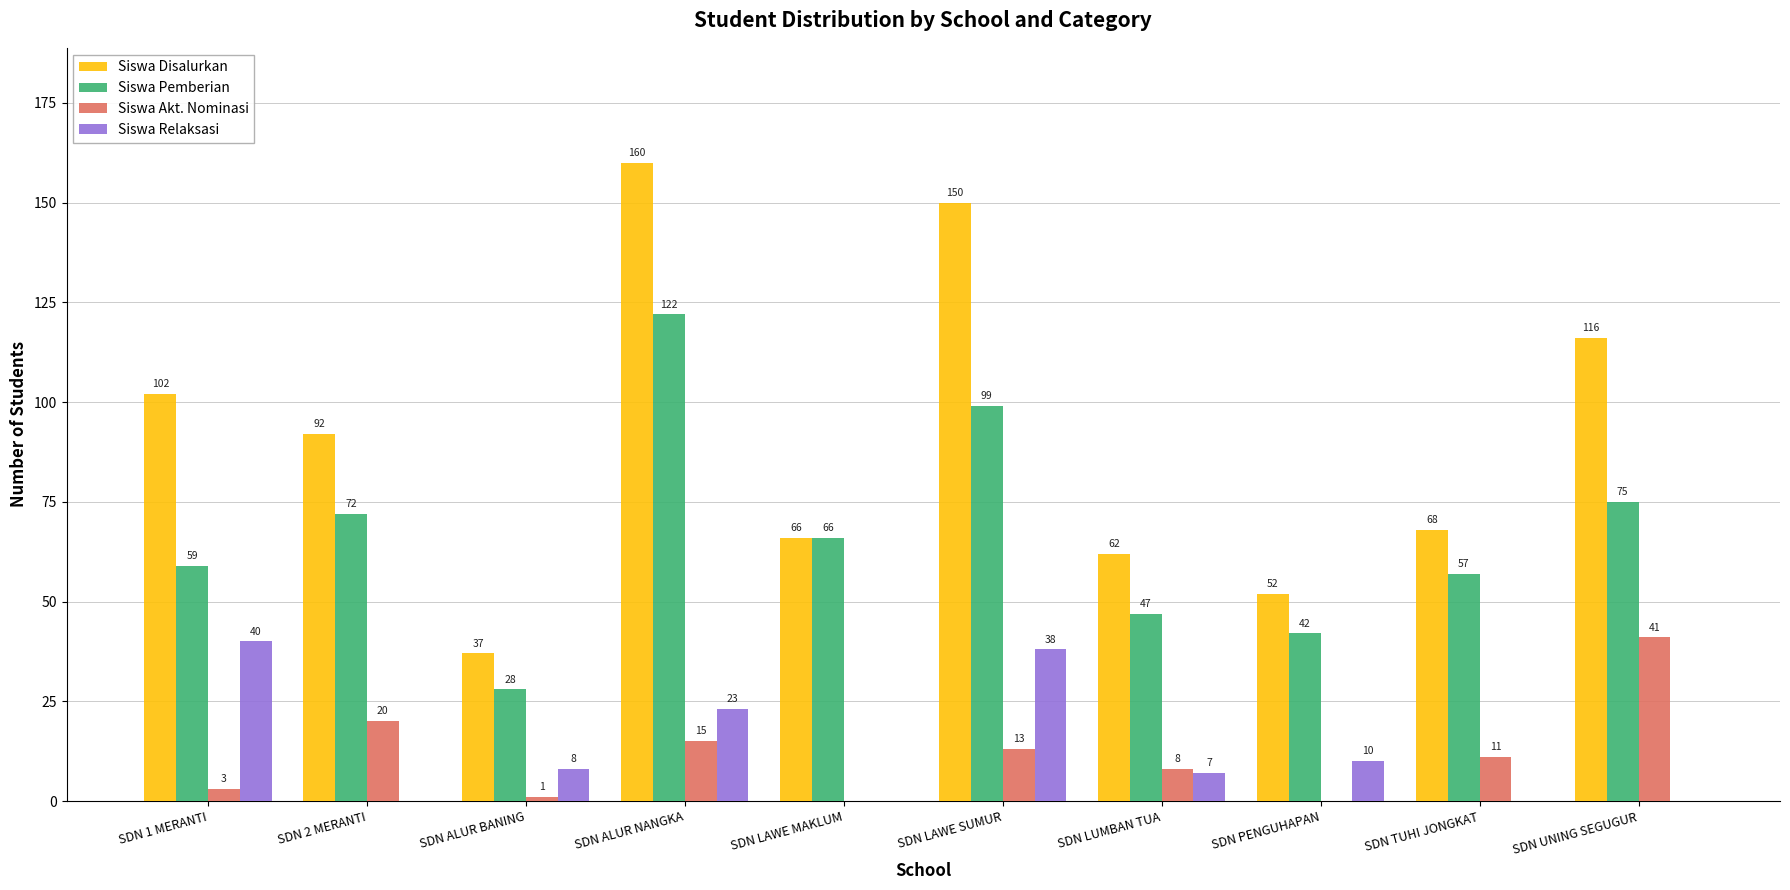

What is the total value across all series at SDN TUHI JONGKAT?

136